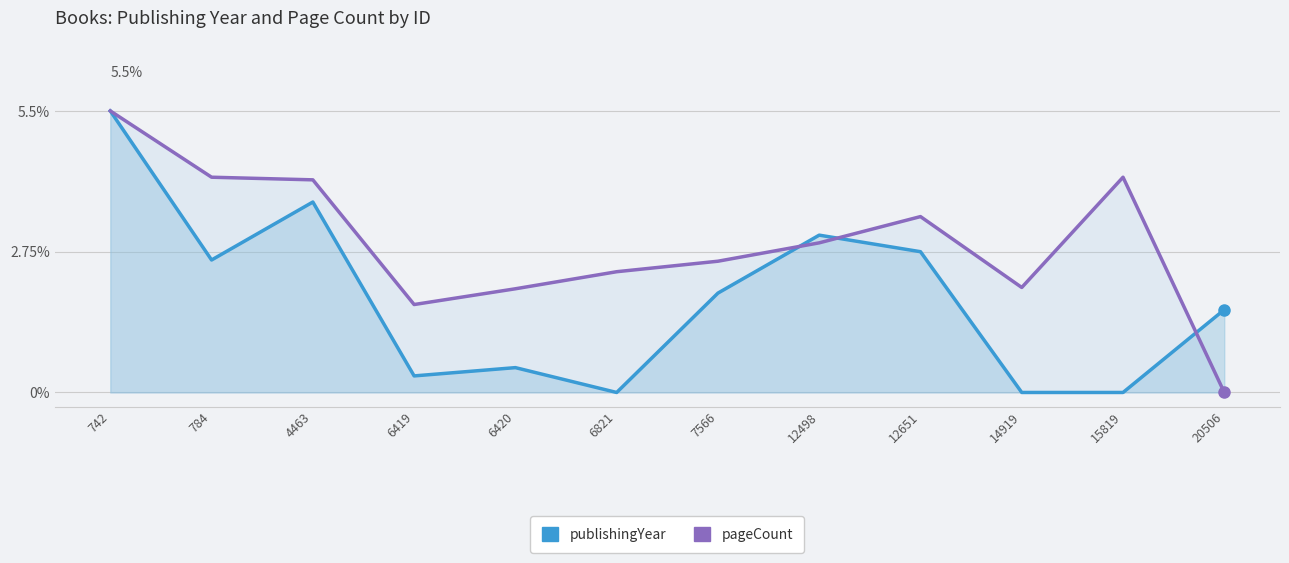

Which label corresponds to the largest value in the chart?

742